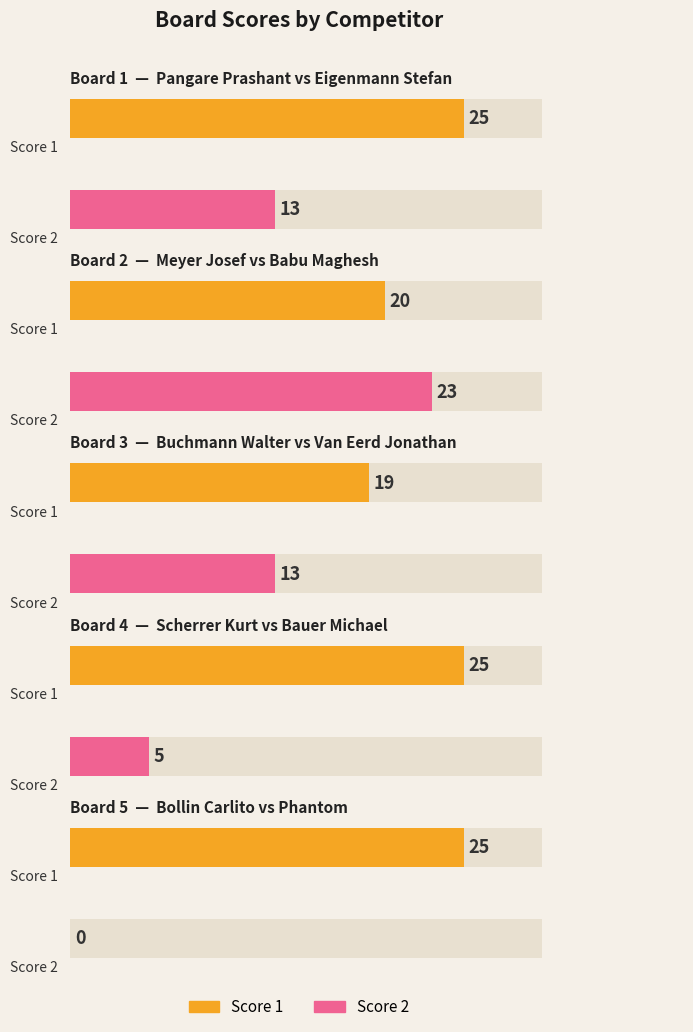

The value of Score 1 at Board 1 is 25. True or false?

True